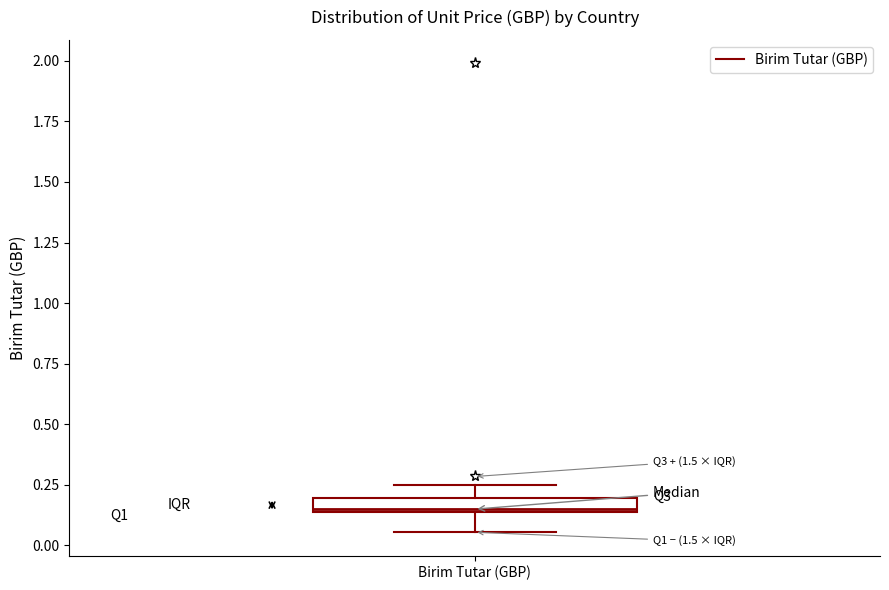

Where does the upper whisker of the box for Birim Tutar (GBP) end on the y-axis? The values are not printed on the chart, so give them approximately, as read against the axis.

0.25